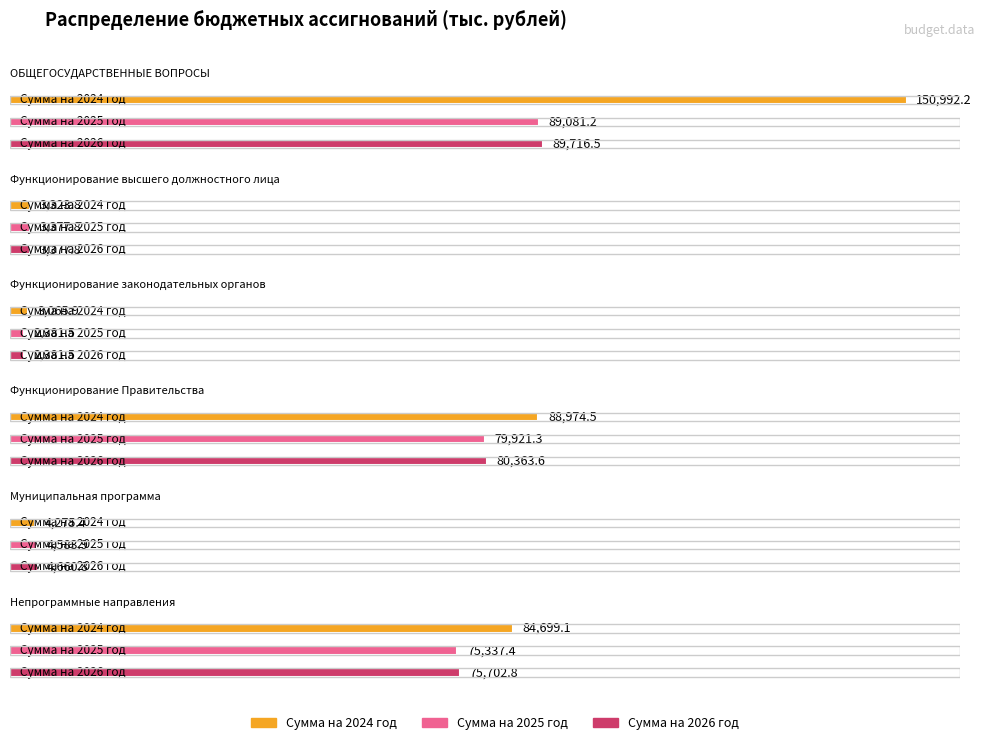

The value of Сумма на 2026 год at 1 is 1929.7. True or false?

False